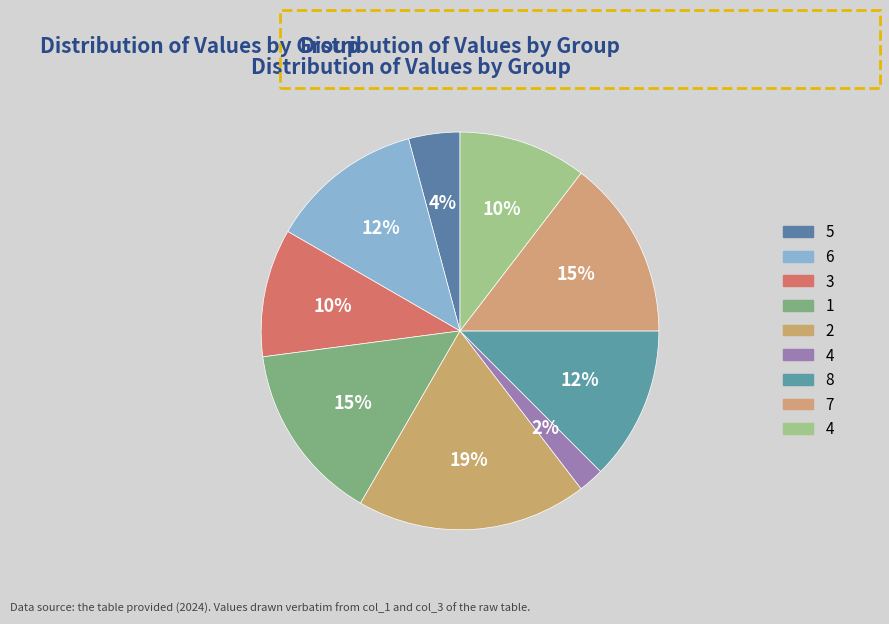

To the nearest percent, what is the difference between the largest and smallest slice percentages?

17%